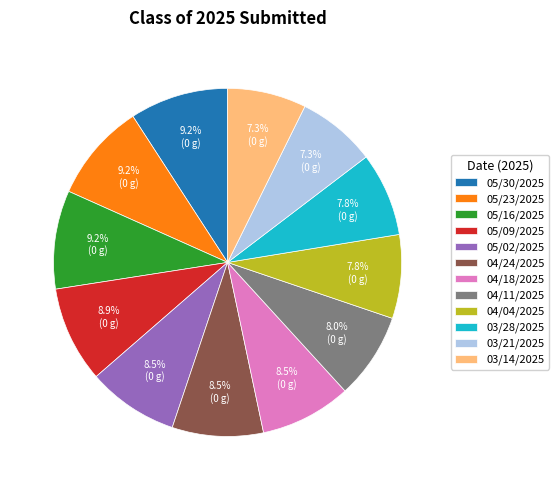

What is the ratio of the value at 05/09/2025 to the value at 03/21/2025?

1.2